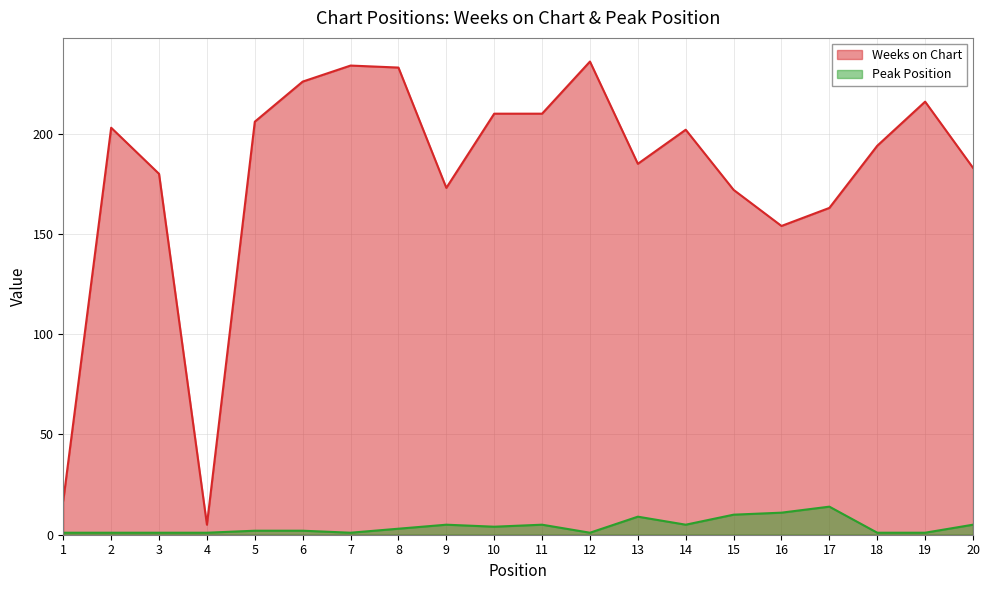

At how many categories does at least one series exceed 8?

19